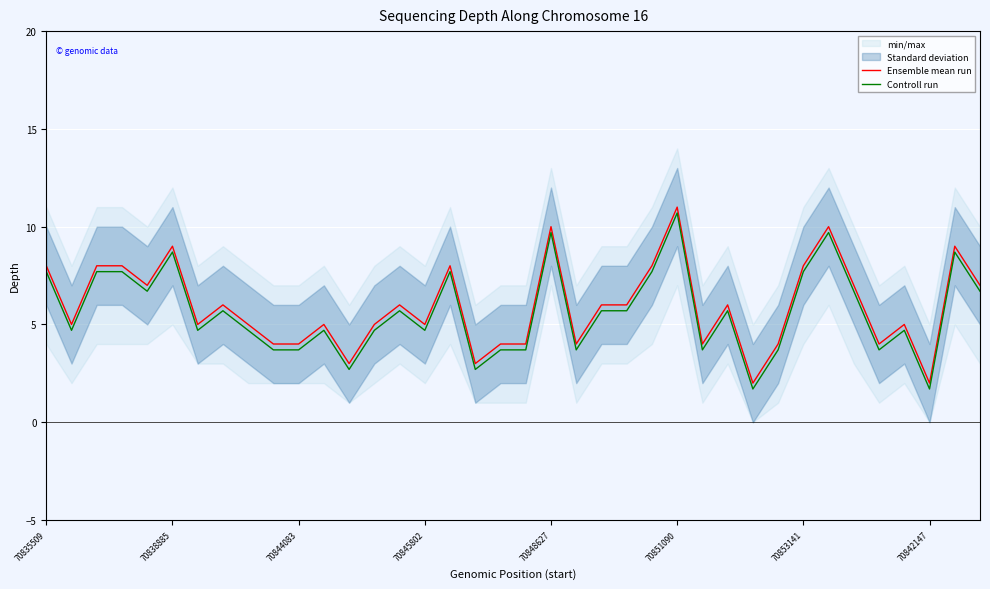

Which category has the highest value in the Ensemble mean run series?

70851090